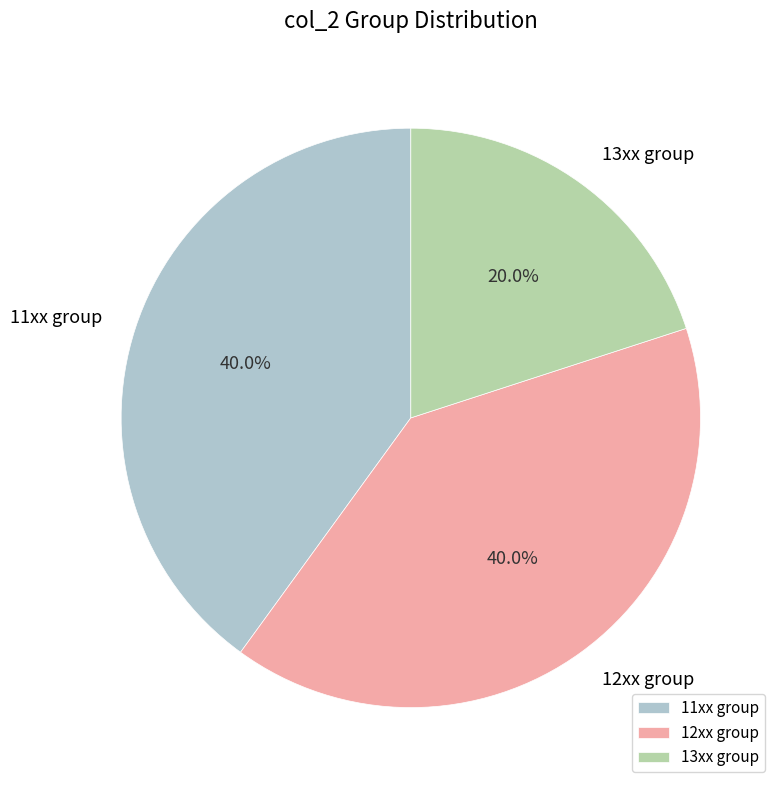

What is the smallest slice in the pie chart?

13xx group